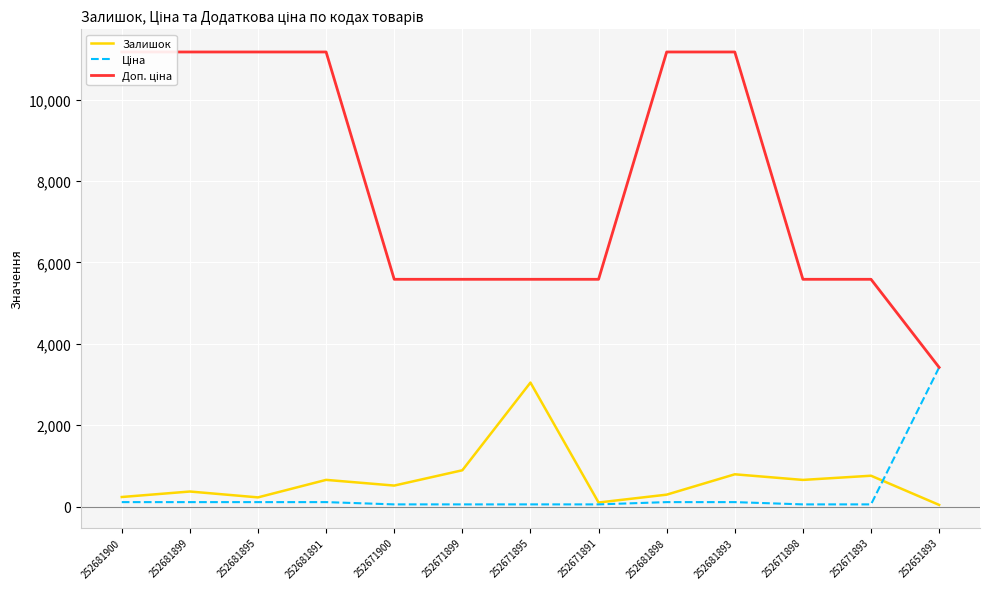

Reading right to left, extract all data points from this chart.

Залишок: 252651893=43.0	252671893=760.0	252671898=657.0	252681893=795.0	252681898=295.0	252671891=102.0	252671895=3048.0	252671899=894.0	252671900=518.0	252681891=658.0	252681895=228.0	252681899=372.0	252681900=237.0
Ціна: 252651893=3420.6	252671893=55.9	252671898=55.9	252681893=111.7	252681898=111.7	252671891=55.9	252671895=55.9	252671899=55.9	252671900=55.9	252681891=111.7	252681895=111.7	252681899=111.7	252681900=111.7
Доп. ціна: 252651893=3421.0	252671893=5585.0	252671898=5585.0	252681893=11169.0	252681898=11169.0	252671891=5585.0	252671895=5585.0	252671899=5585.0	252671900=5585.0	252681891=11169.0	252681895=11169.0	252681899=11169.0	252681900=11169.0